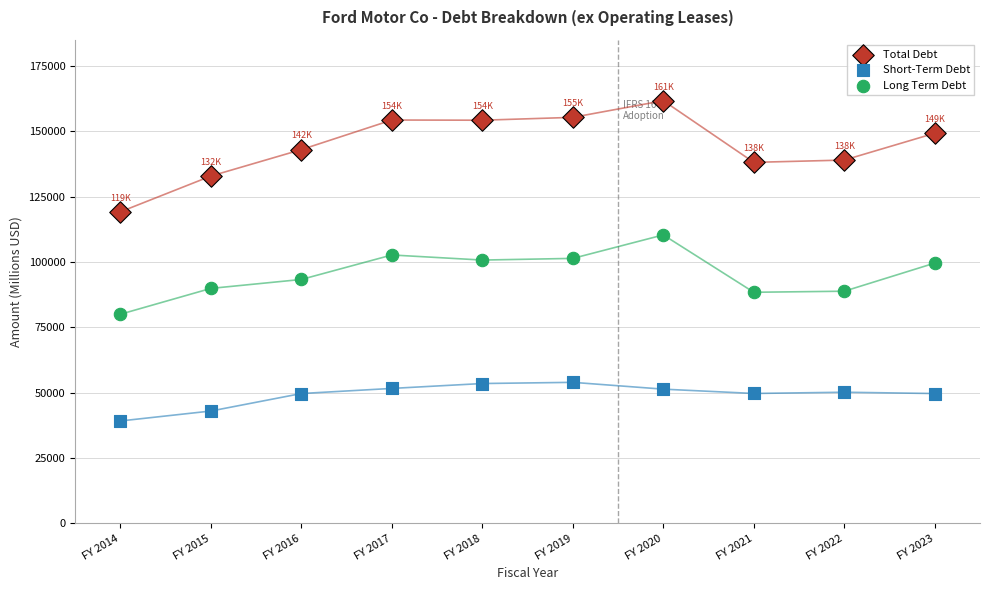

Which series contains the highest Y value?

Total Debt